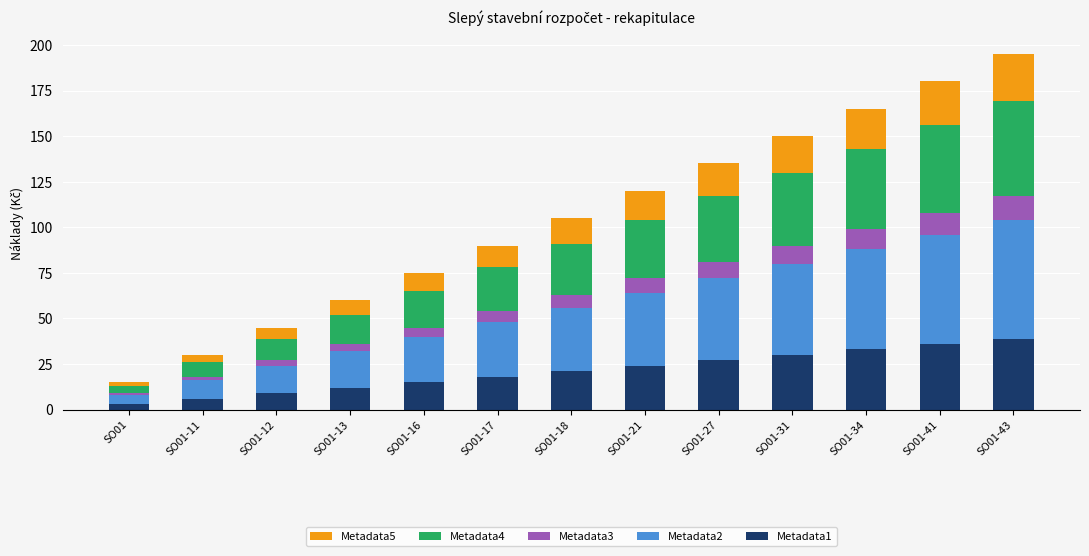

Count the number of categories in the chart.

13